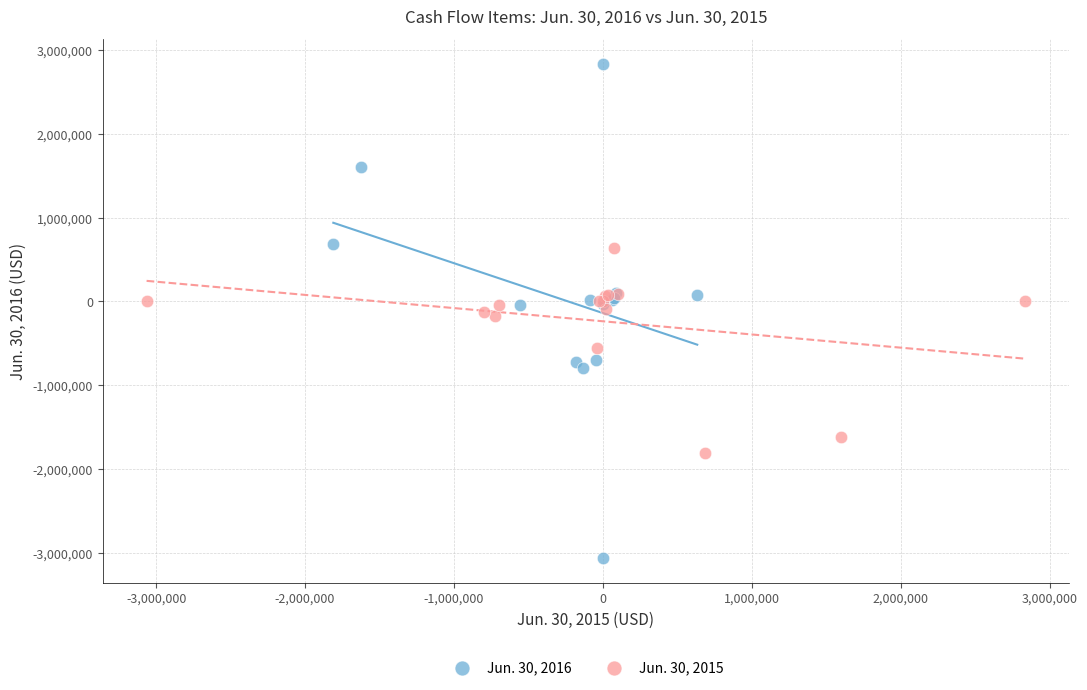

Which series has the largest Y range (max minus min)?

Jun. 30, 2016